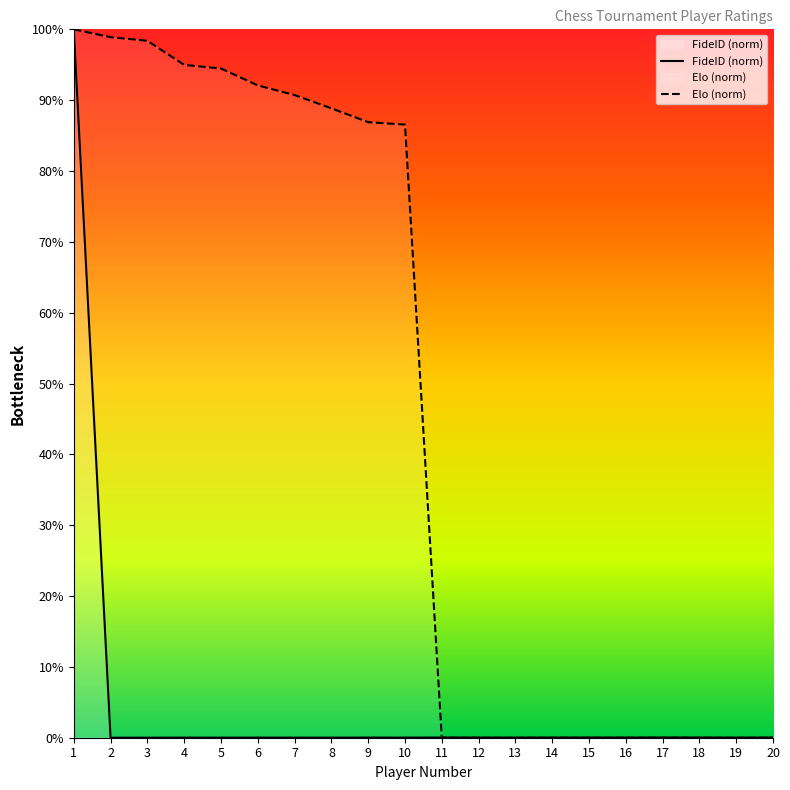

True or false: FideID has a value of 0.0 at 8.

True